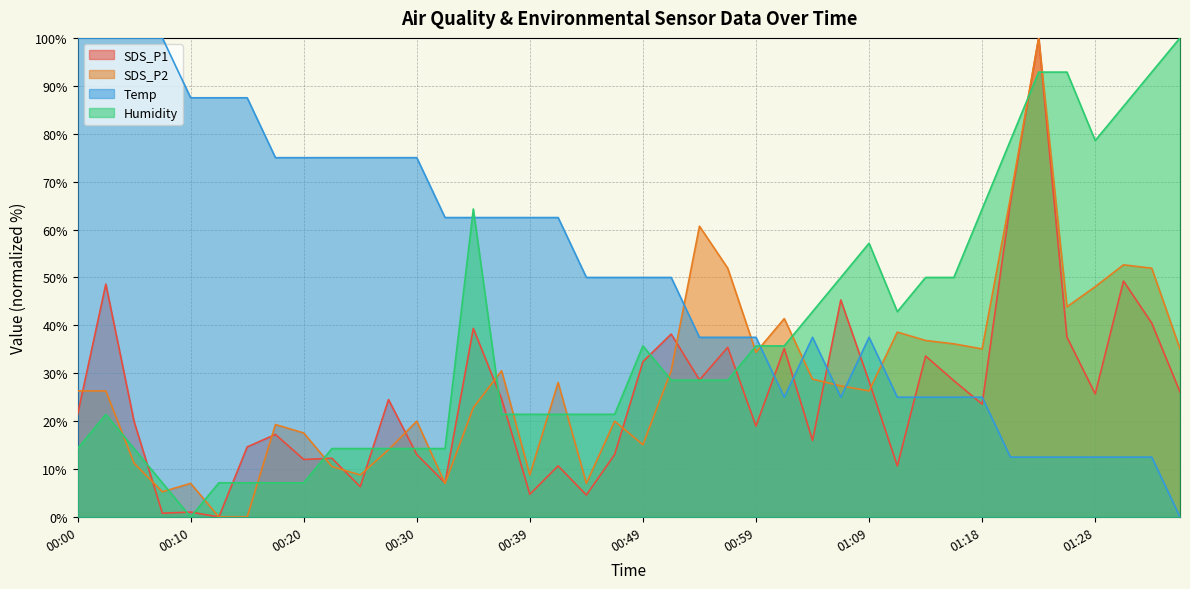

Does the chart display data point markers on the line(s)?

No